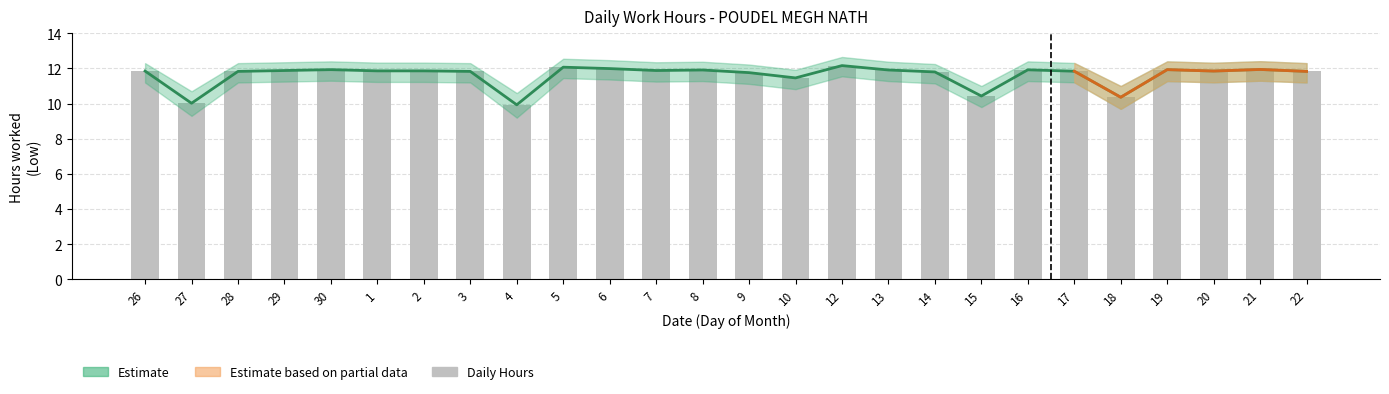

Are the bars horizontal?

No